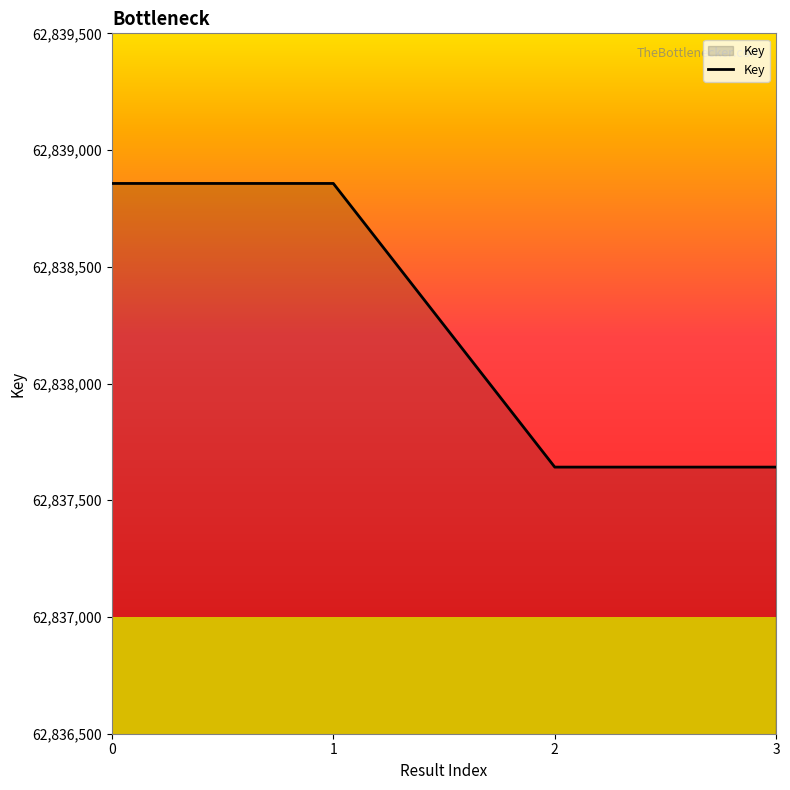

What is the difference between the second highest and second lowest values?

1215